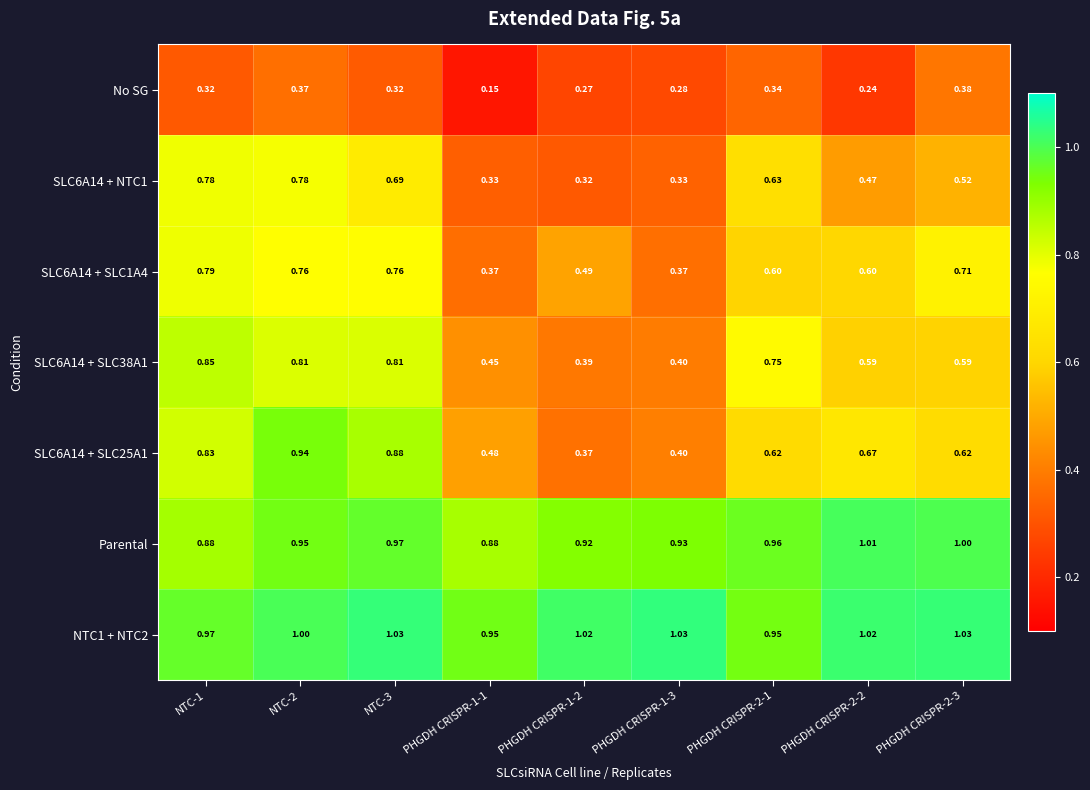

Is the value of SLC6A14 + SLC25A1 at NTC-3 greater than the value of SLC6A14 + SLC38A1 at NTC-1?

Yes